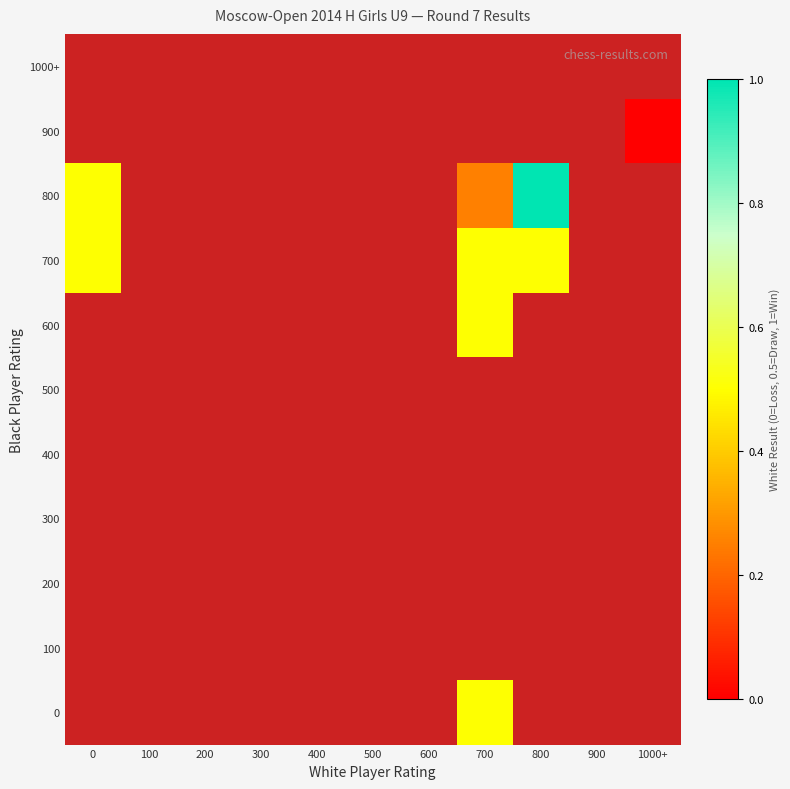

Is the value of 900 at 1000+ greater than the value of 800 at 600?

No